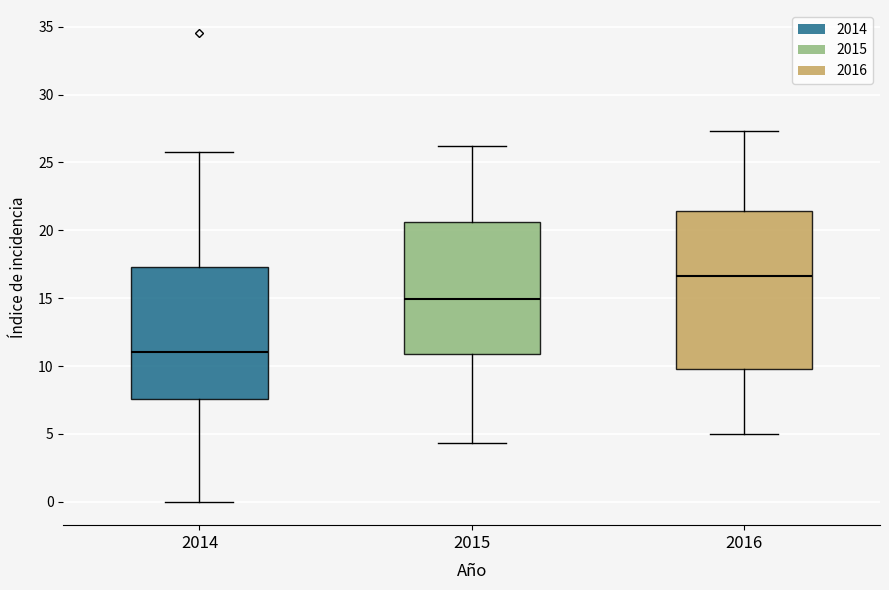

Which box is the tallest, from its lower edge to its upper edge?

2016